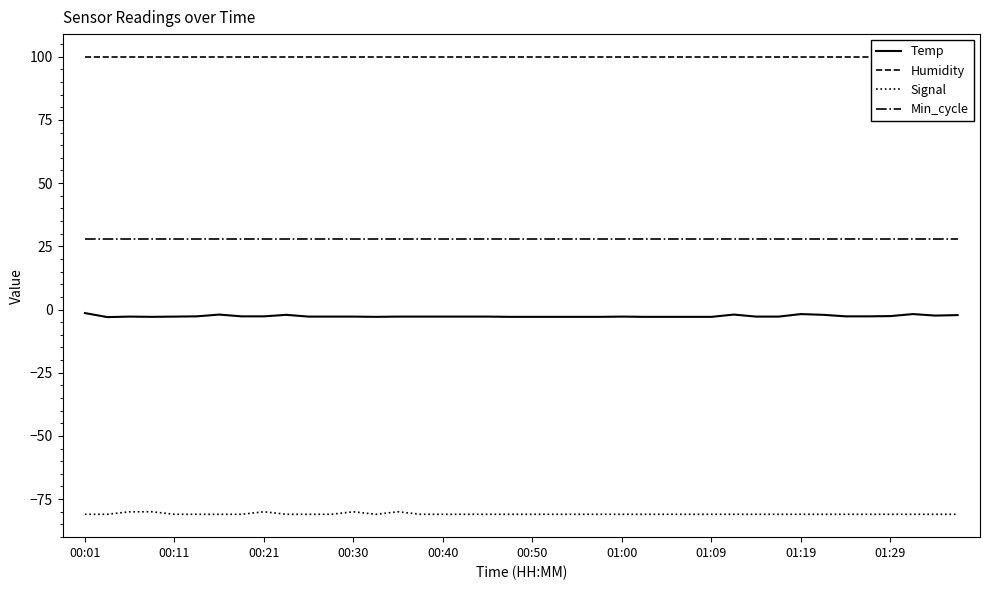

What is the minimum value for Signal?

-81.0